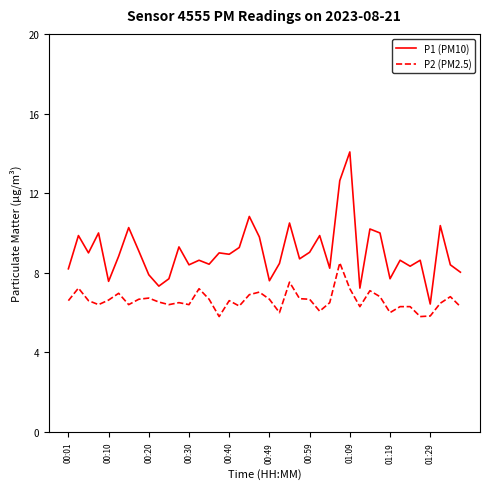

Which series has the largest total across all categories?

P1 (PM10)